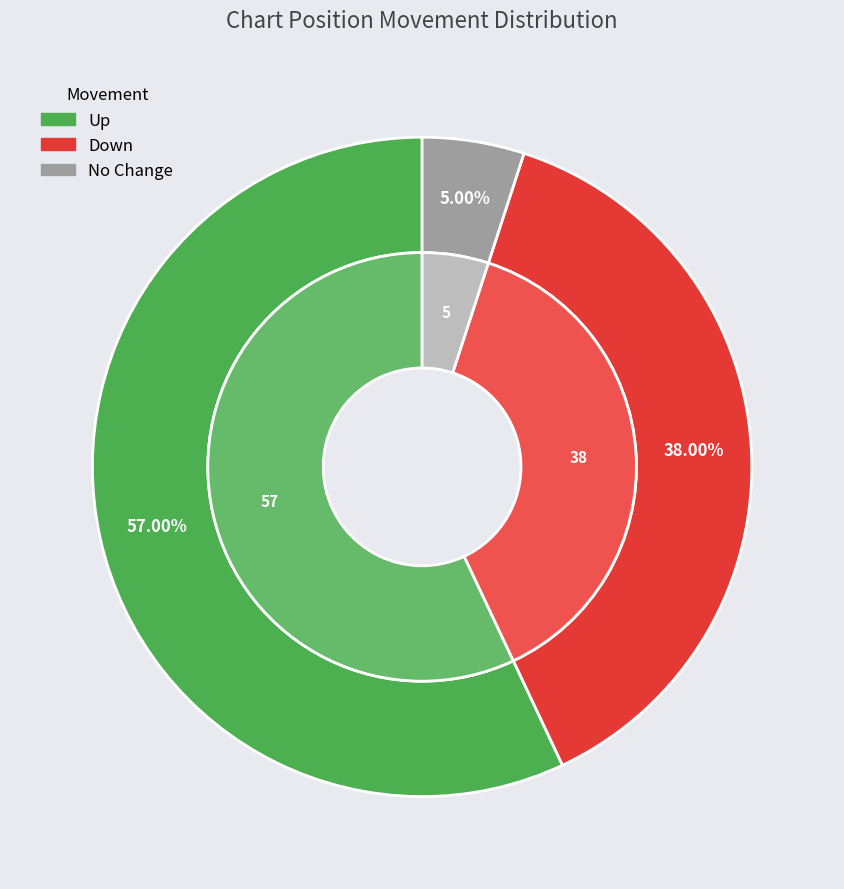

What is the change in value from up to down?

-19